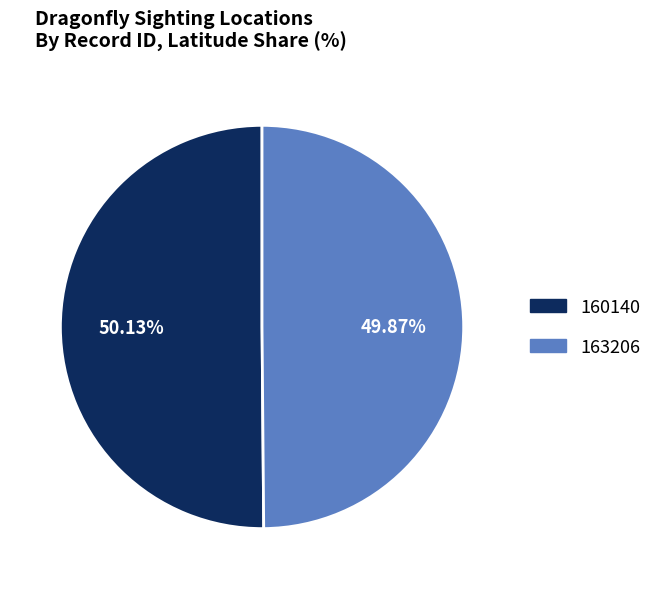

How many slices are in this pie chart?

2